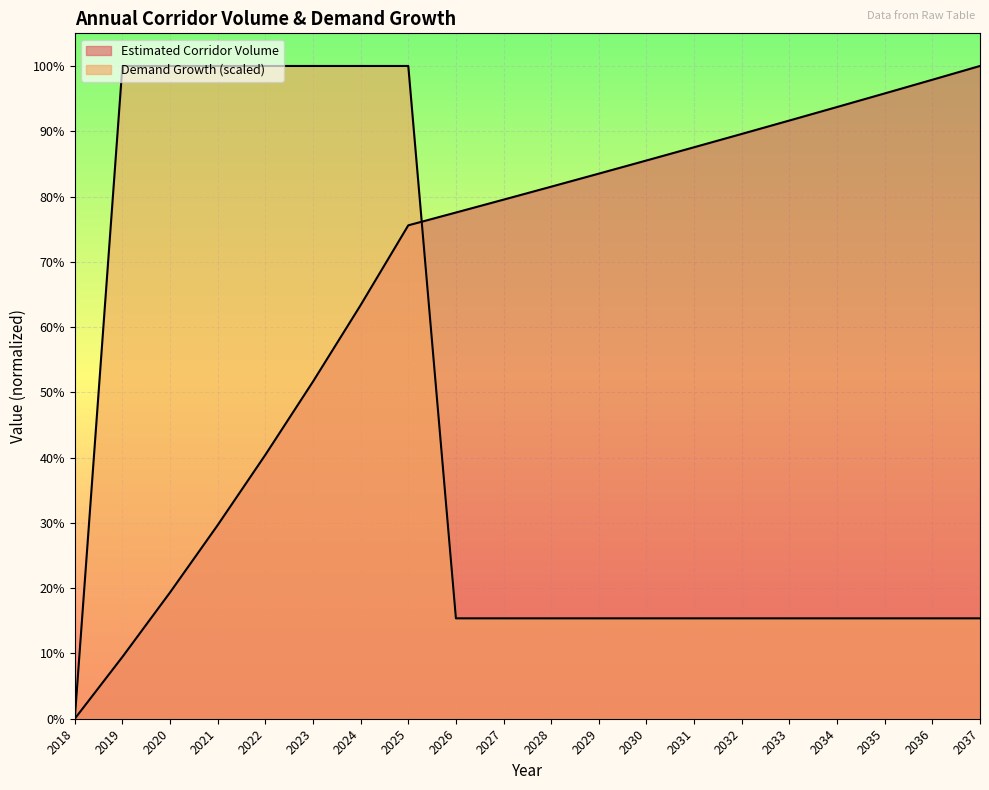

List the series in order of their peak value, lowest first.

Estimated Corridor Volume, Demand Growth (scaled)